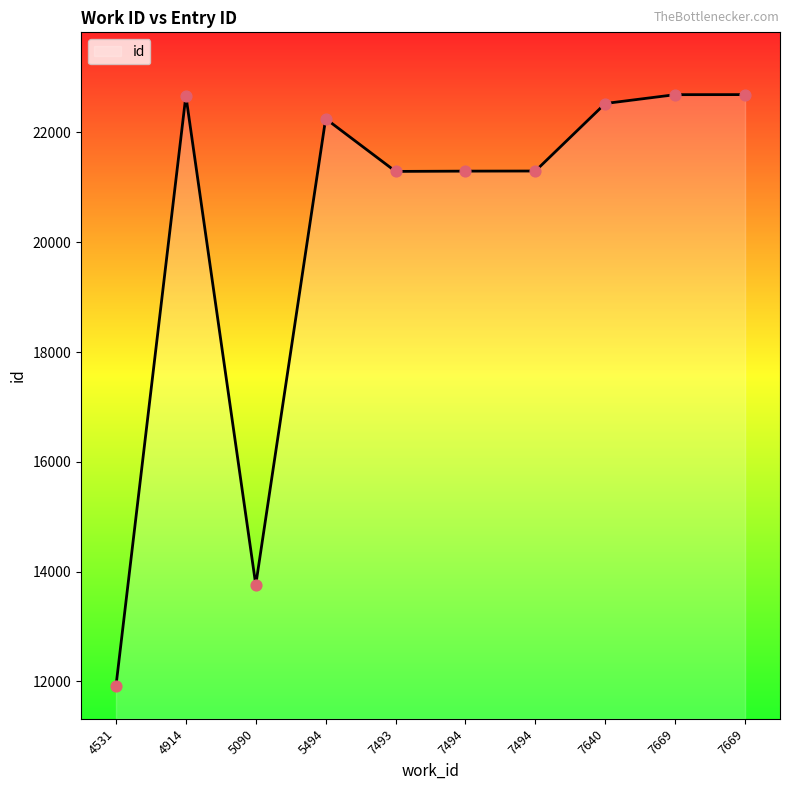

Between 7669 and 5090, which is larger?

7669